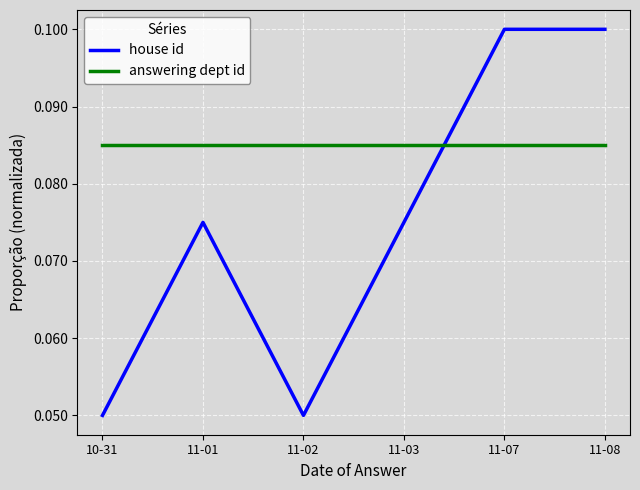

Is the value of answering dept id at 10-31 greater than the value of house id at 11-02?

Yes